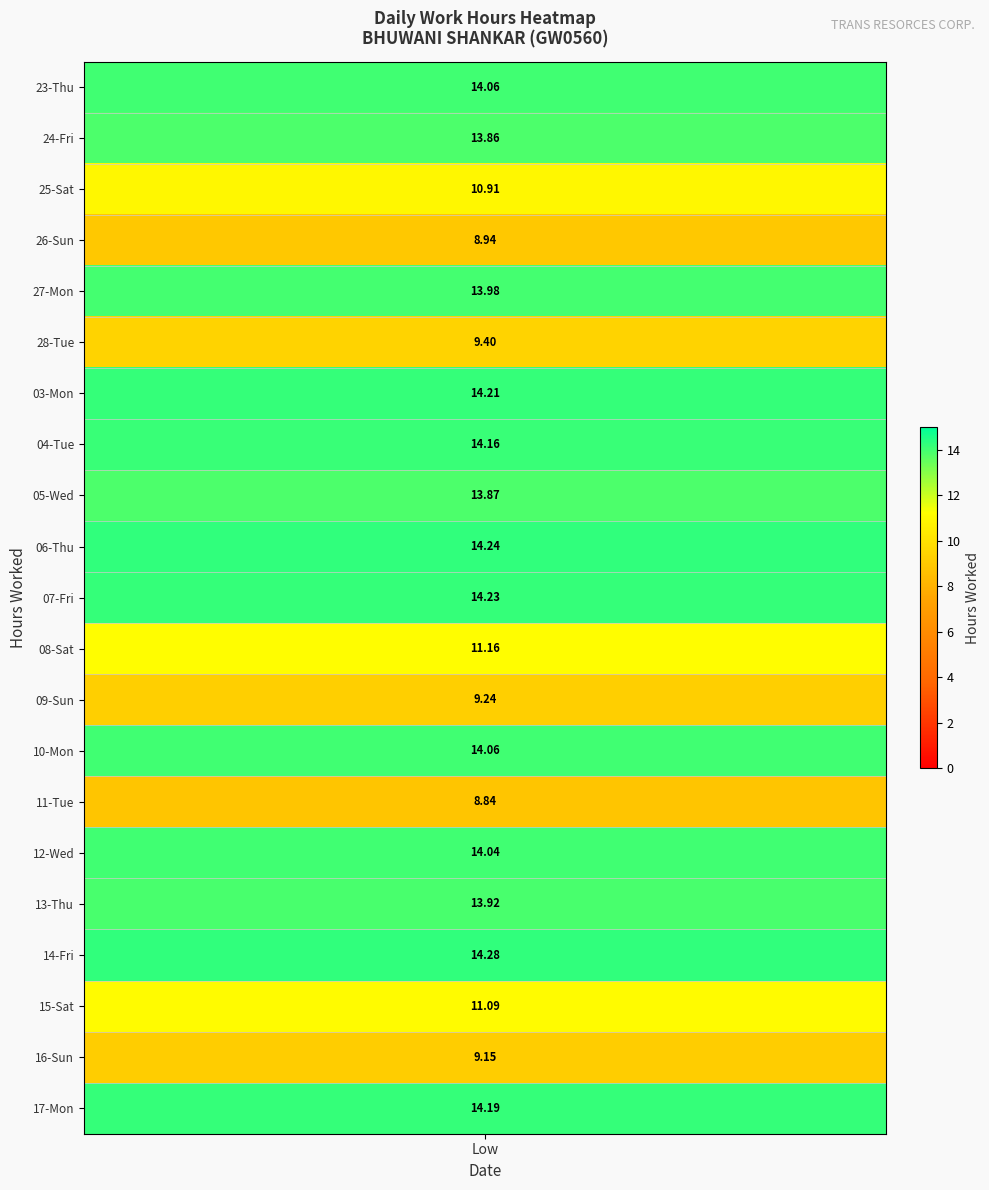

How many values in 15-Sat are above zero?

1